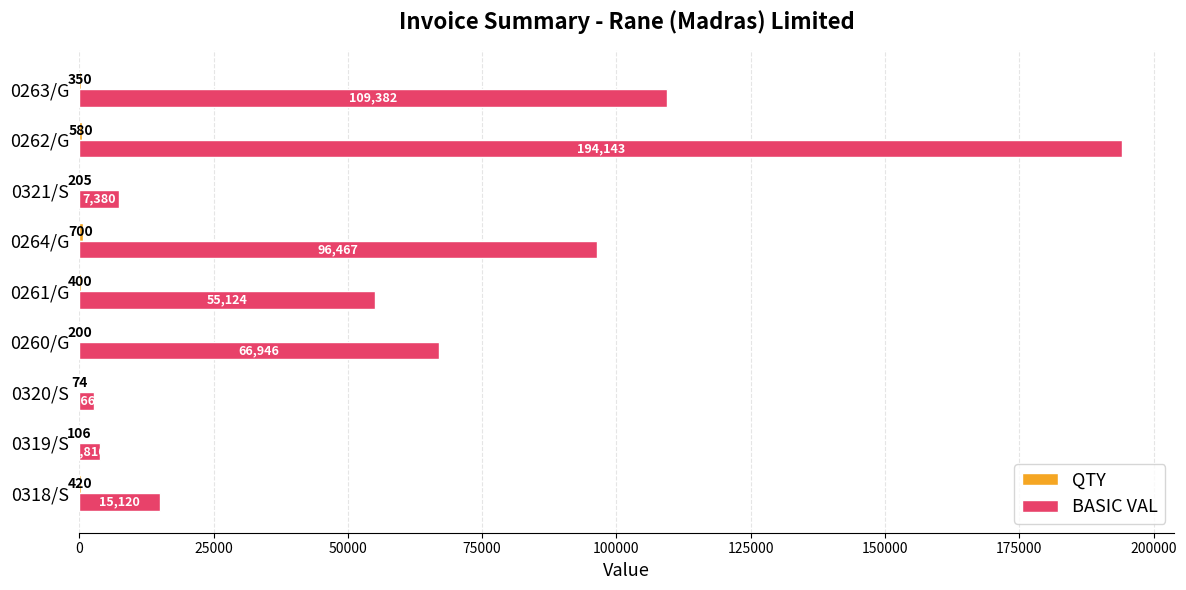

Which series changed the most between 0261/G and 0264/G?

BASIC VAL